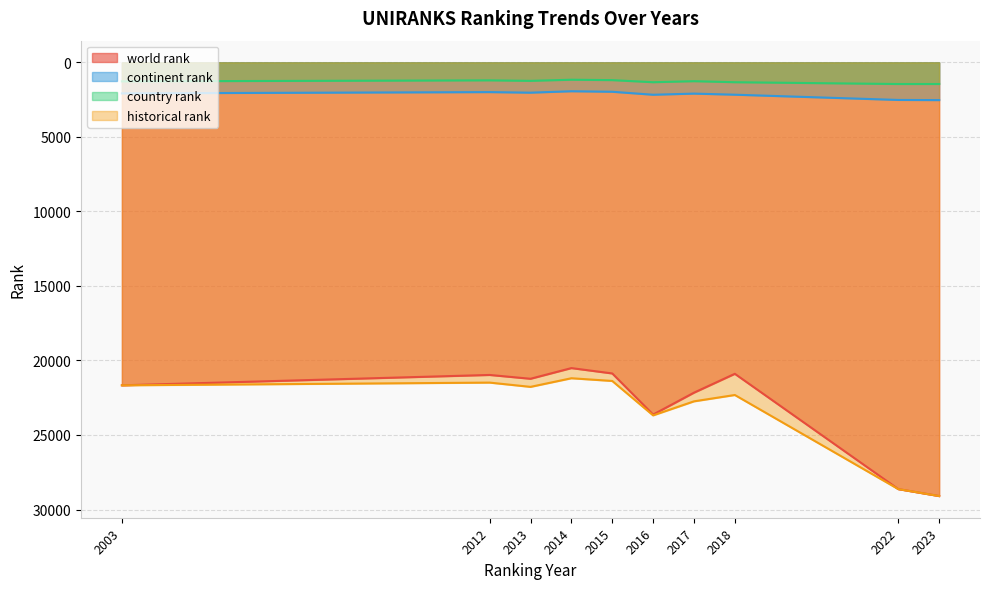

What is the minimum value shown in the chart?

1166.0